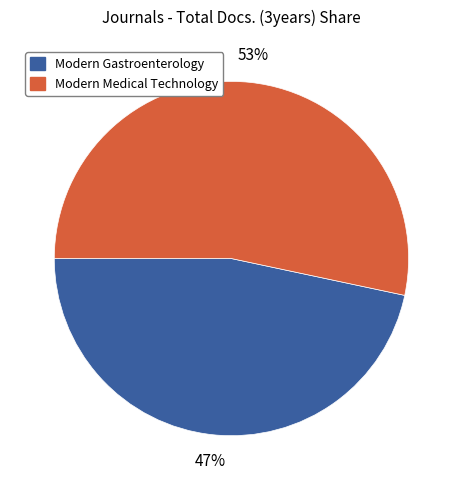

Rank the categories by value from highest to lowest.

Modern Medical Technology, Modern Gastroenterology